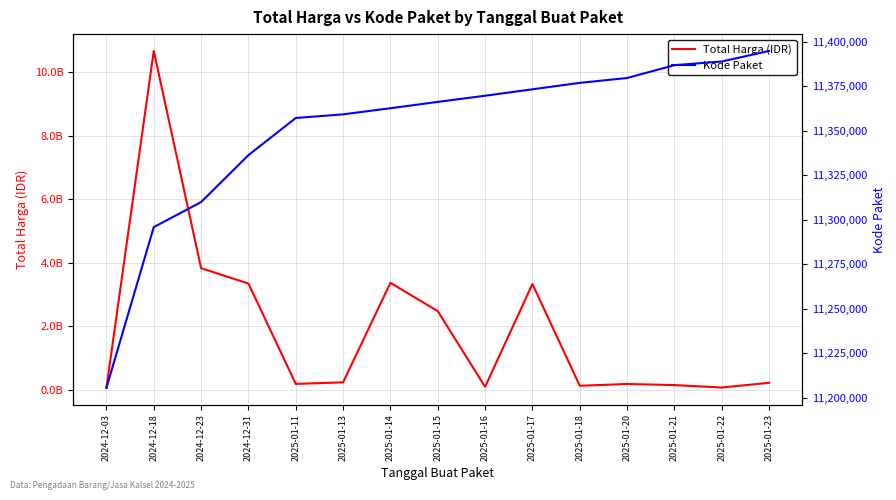

What is the greatest value displayed?

10674283200